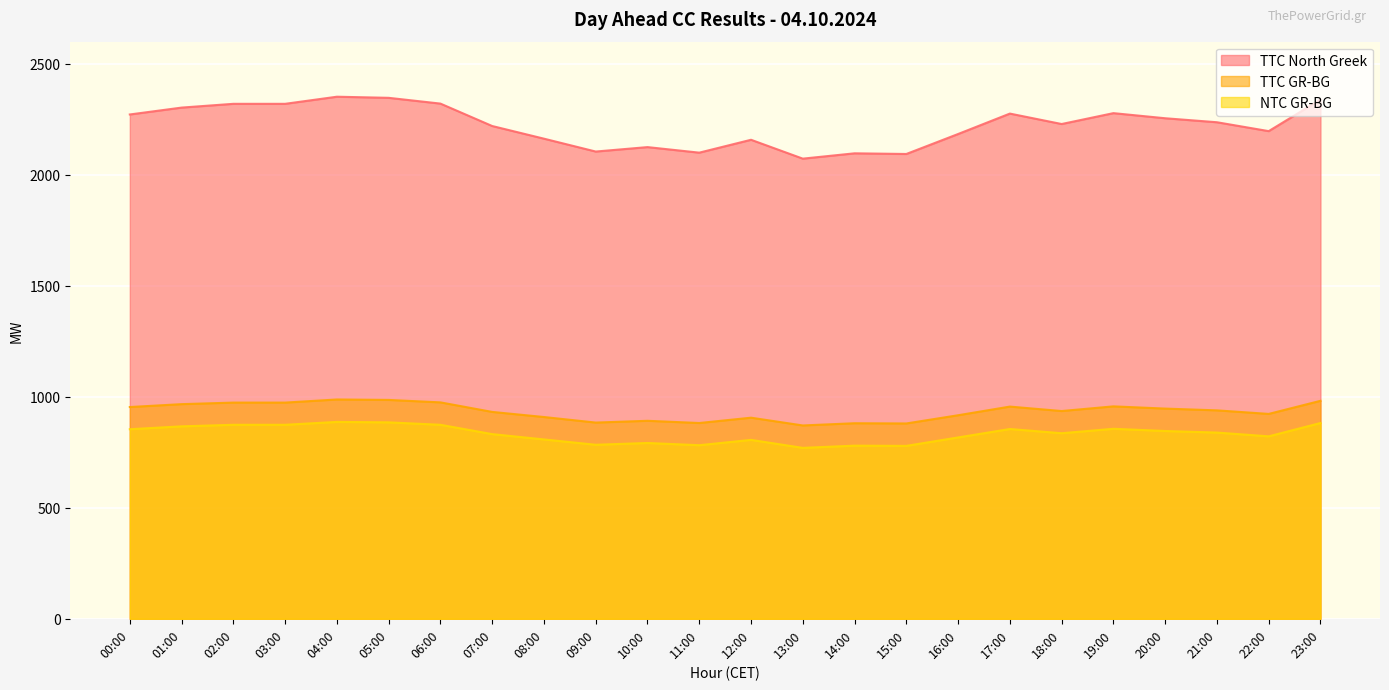

Reading left to right, transcribe all the data shown in this chart.

TTC North Greek: 2272	2303	2320	2320	2352	2347	2321	2220	2163	2105	2125	2100	2158	2073	2097	2094	2184	2276	2229	2278	2255	2237	2197	2339
TTC GR-BG: 954	967	974	974	988	986	975	932	909	884	892	882	906	871	881	880	917	956	936	957	947	939	923	982
NTC GR-BG: 854	867	874	874	887	885	874	832	808	784	792	782	806	770	780	779	817	855	836	856	846	839	822	882